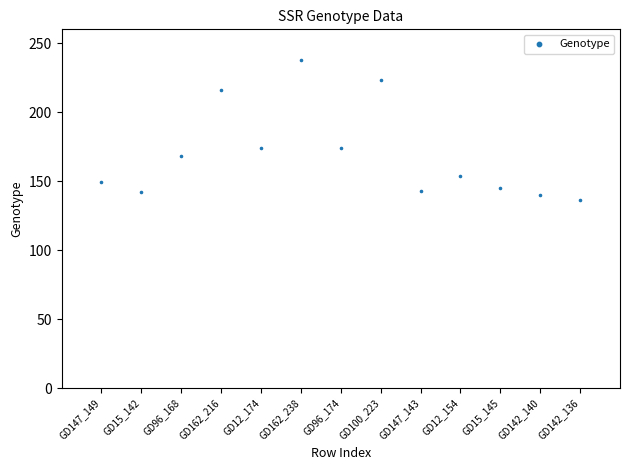

What is the range of X values (max minus min)?

12